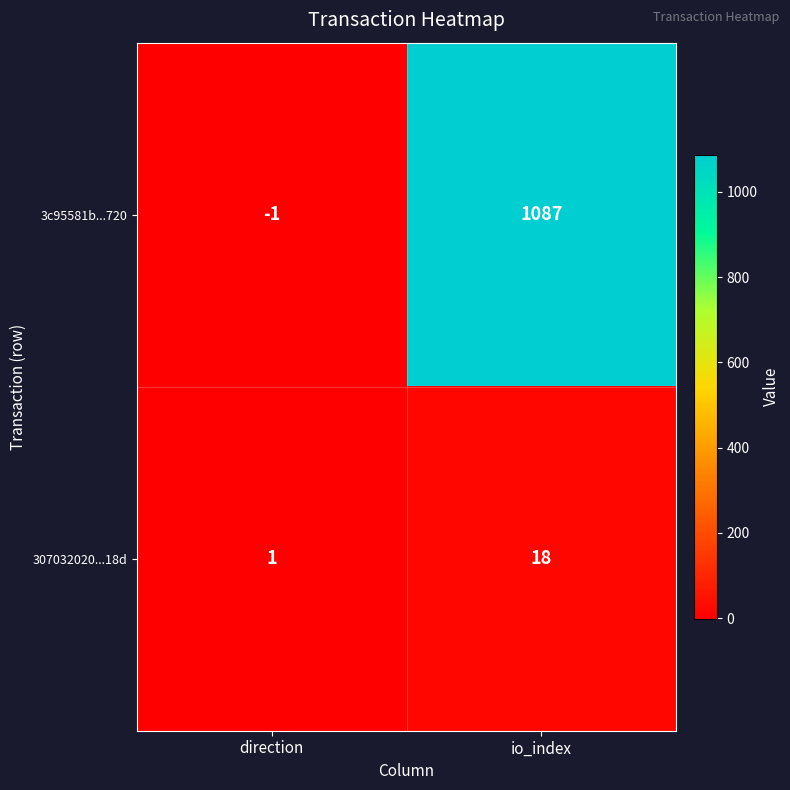

At which label is 3c95581b...720 closest to 543?

direction